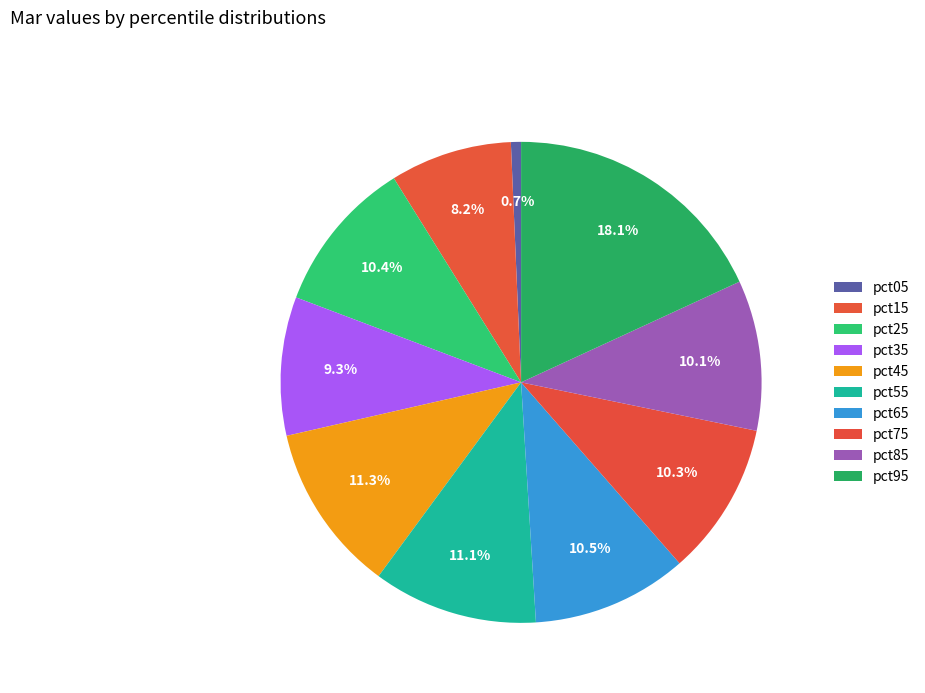

How many segments does this pie chart have?

10